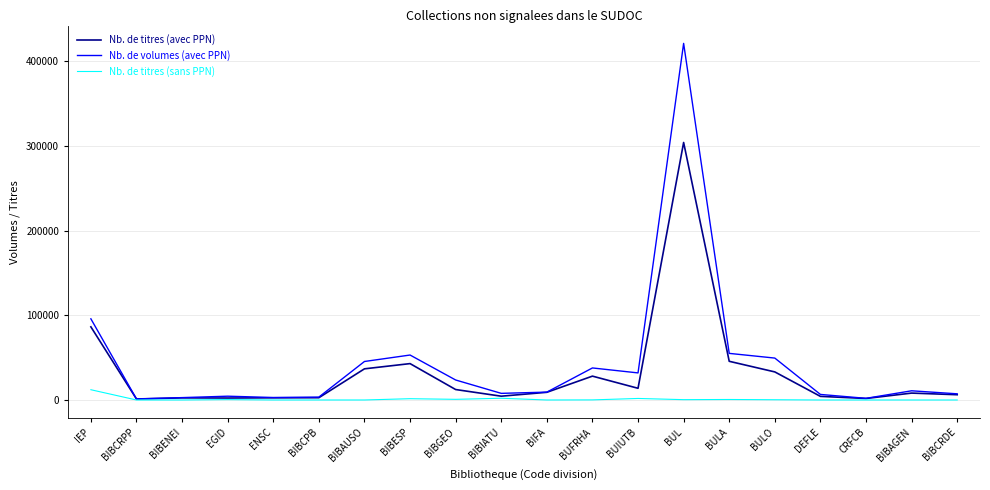

Rank the series by their maximum value, from highest to lowest.

Nb. de volumes (avec PPN), Nb. de titres (avec PPN), Nb. de titres (sans PPN)